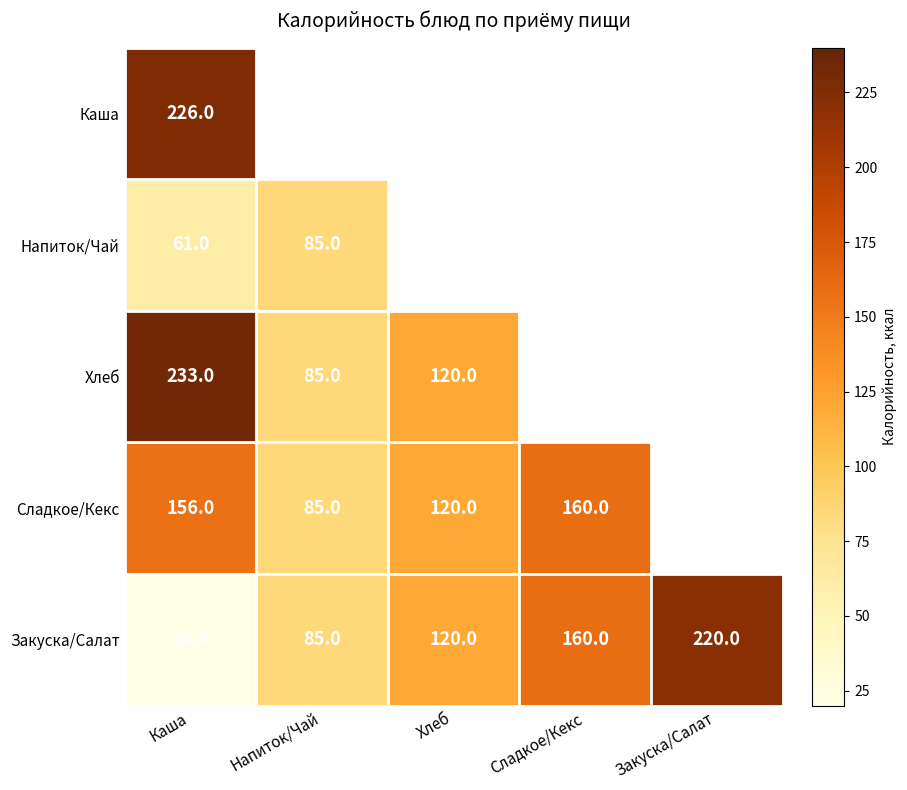

What is the sum of the Закуска/Салат values at Хлеб and Напиток/Чай?

205.0